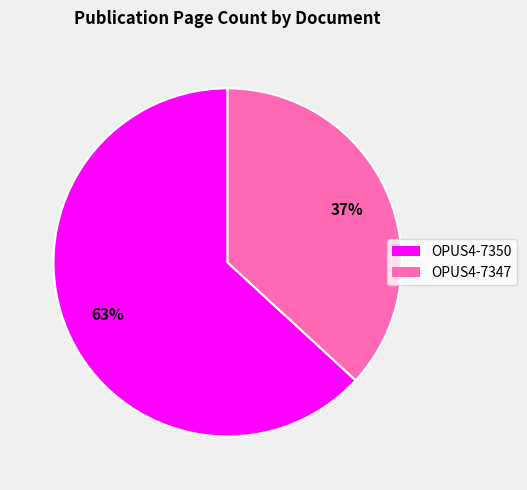

Which has a higher value, OPUS4-7350 or OPUS4-7347?

OPUS4-7350